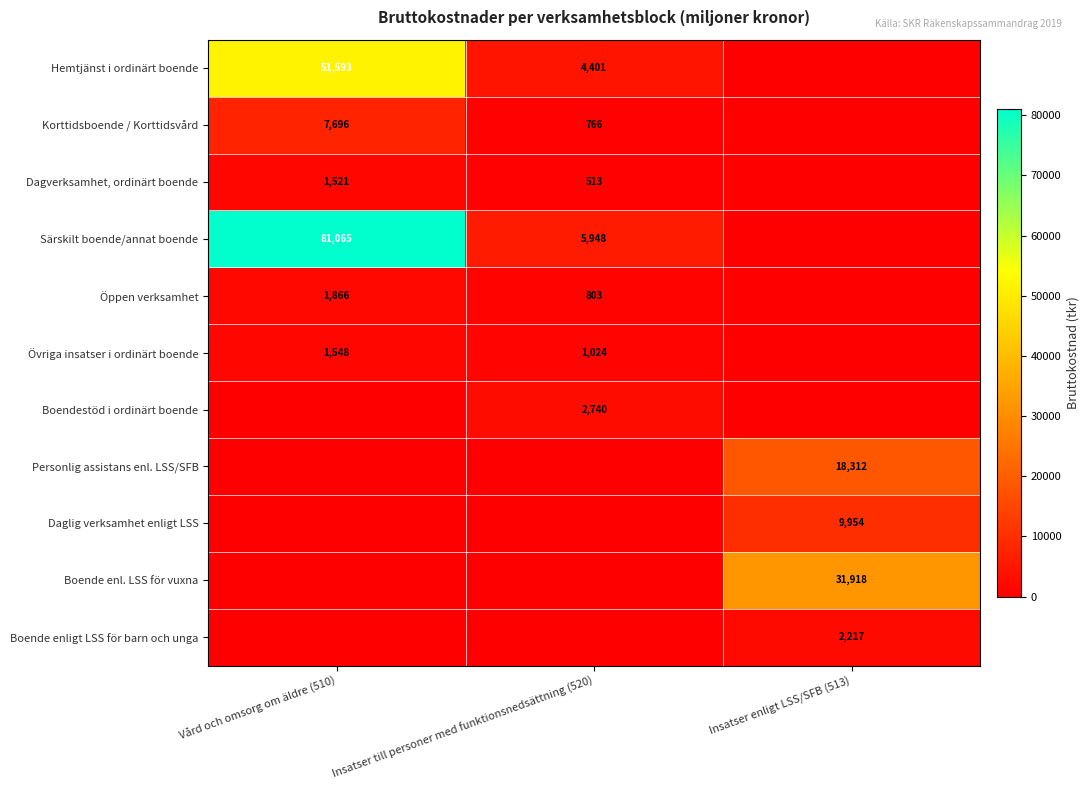

Is it true that Dagverksamhet, ordinärt boende equals 1521 at Vård och omsorg om äldre (510)?

True